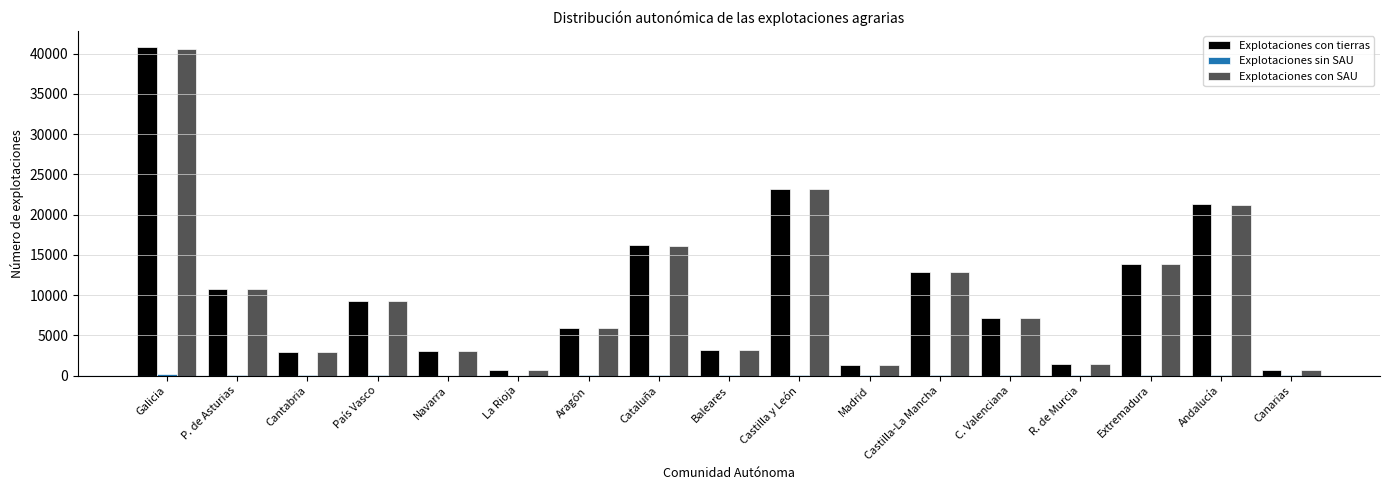

Which series changed the most between Galicia and Cantabria?

Explotaciones con tierras